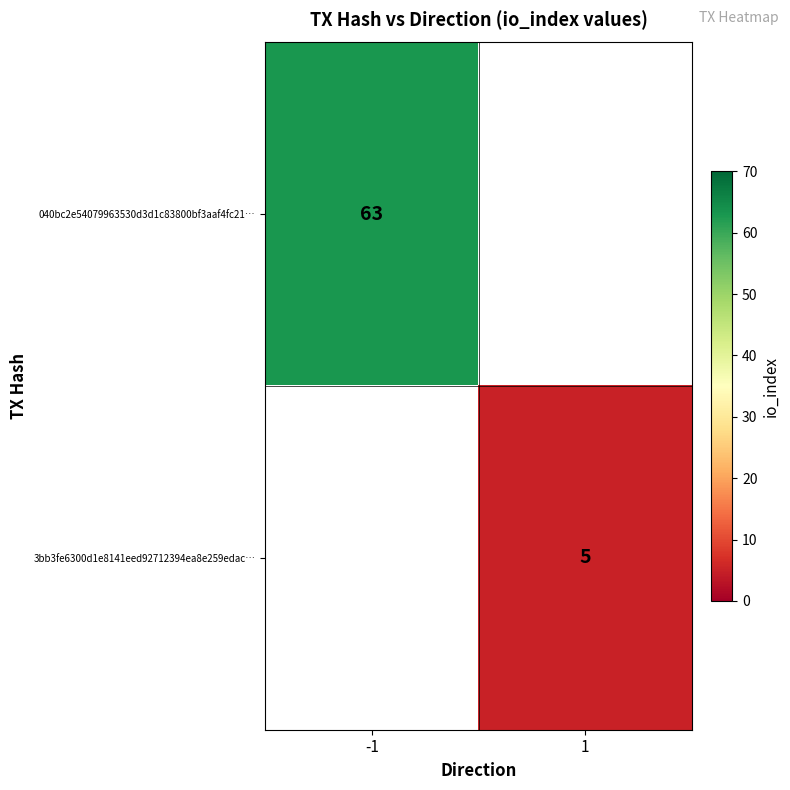

The 040bc2e54079963530d3d1c83800bf3aaf4fc21… series shows 31 at -1. True or false?

False